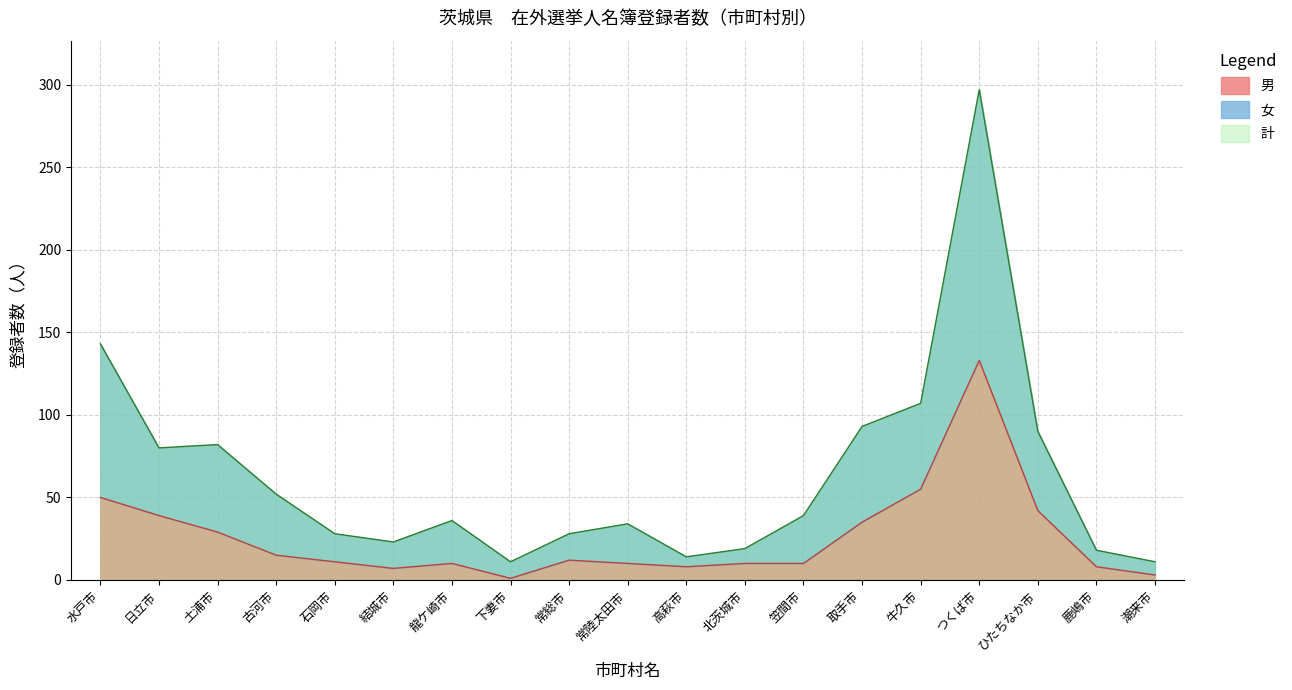

At which label does 女 reach its minimum?

下妻市